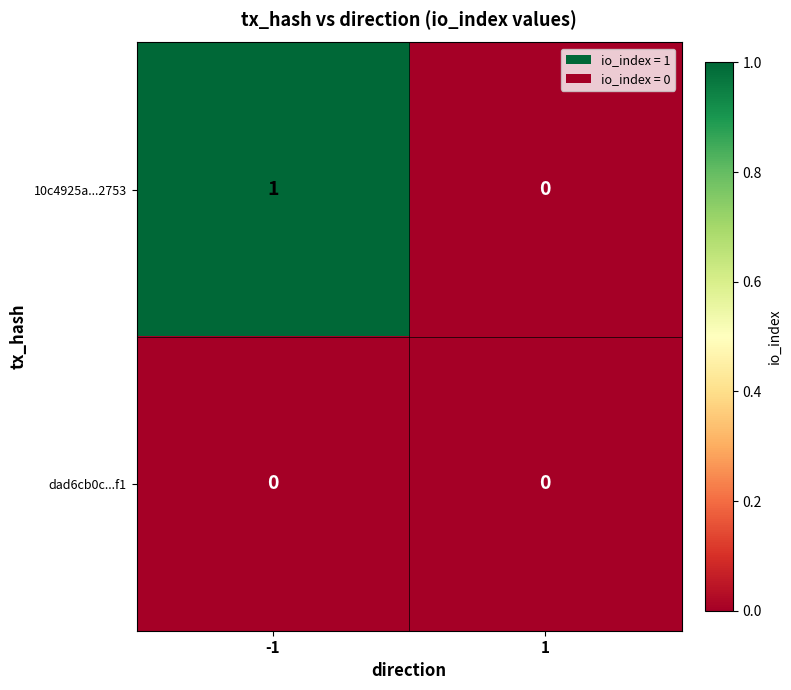

What is the total value across all series at -1?

1